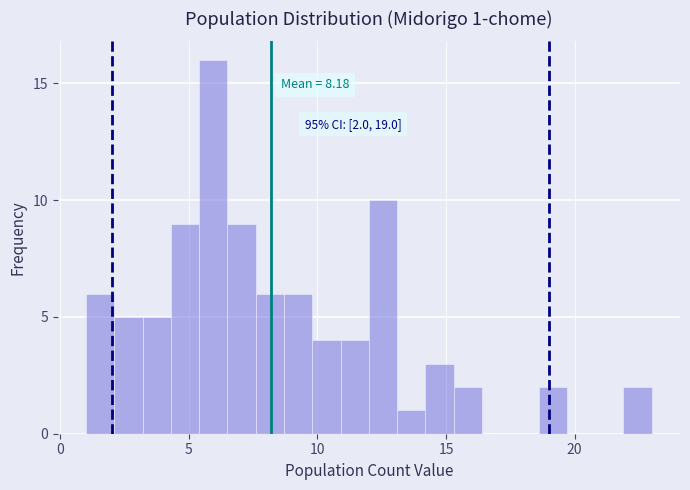

Around what value on the x-axis is the tallest bar? Give the approximate position of its centre, as read against the axis.

6.0